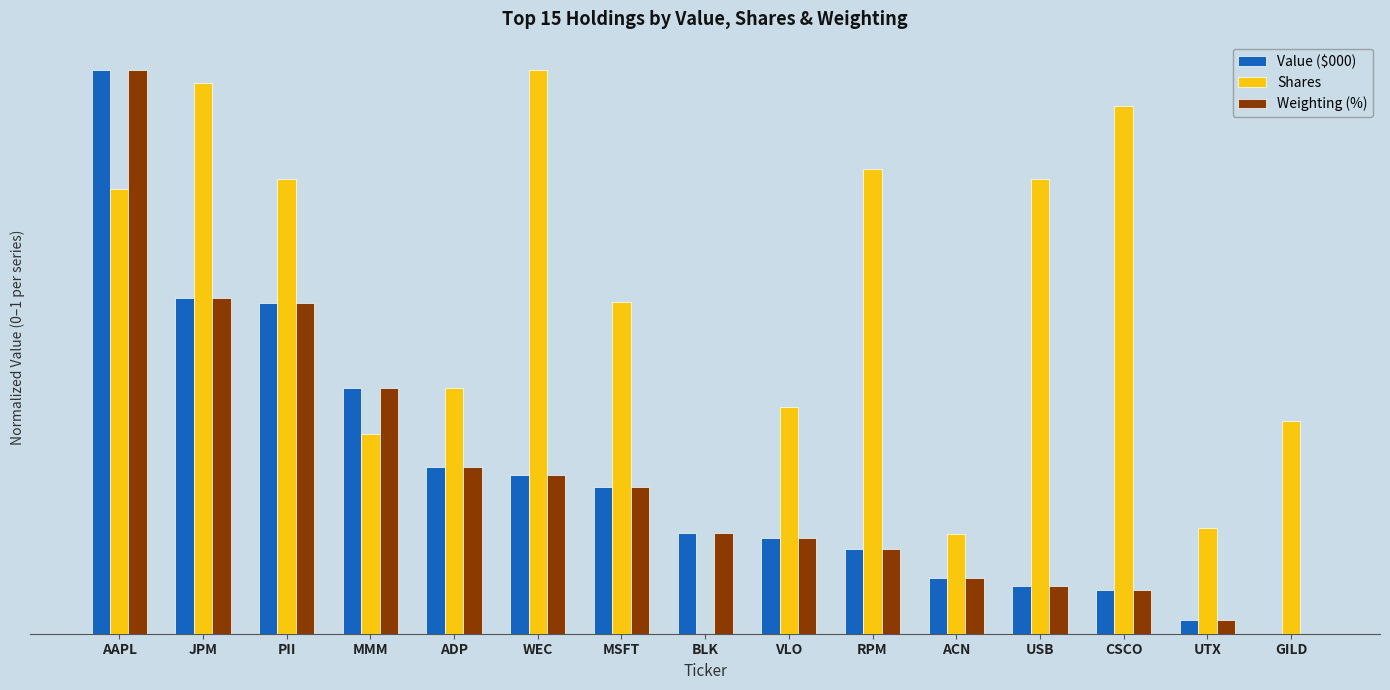

Between GILD and ACN, which is larger?

ACN